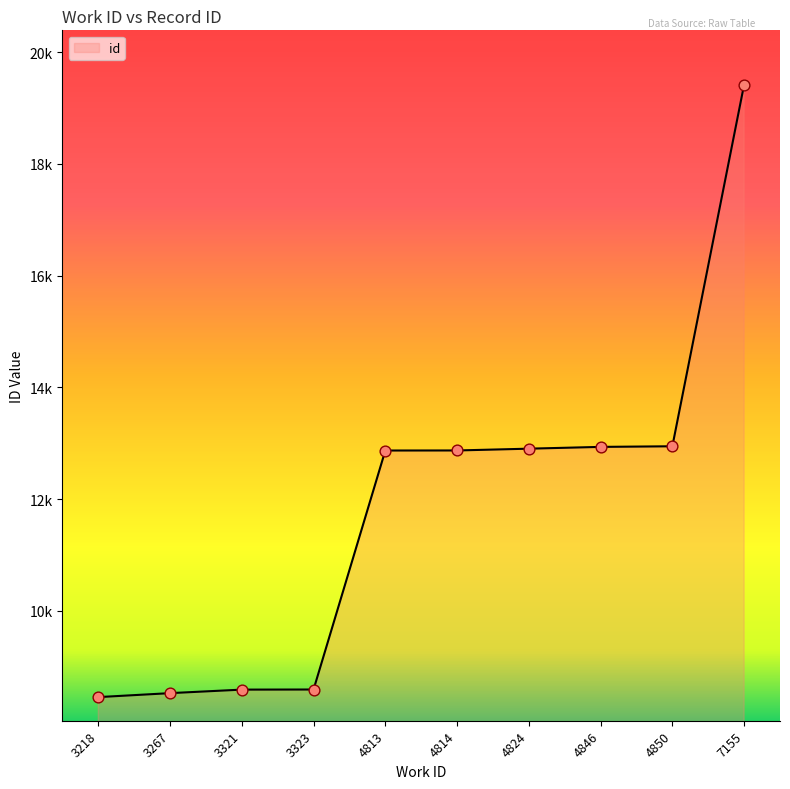

Between 4846 and 4850, which is larger?

4850